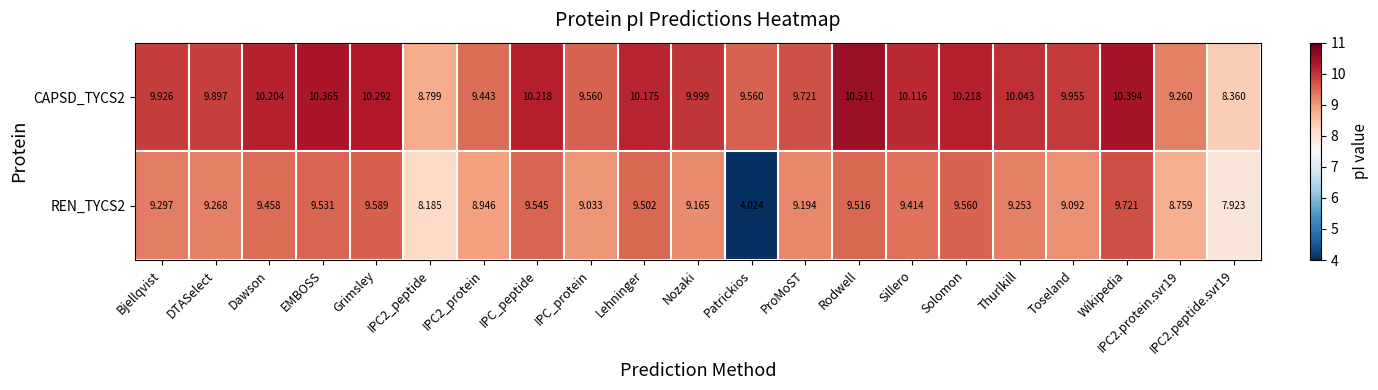

List the series in order of their peak value, highest first.

CAPSD_TYCS2, REN_TYCS2